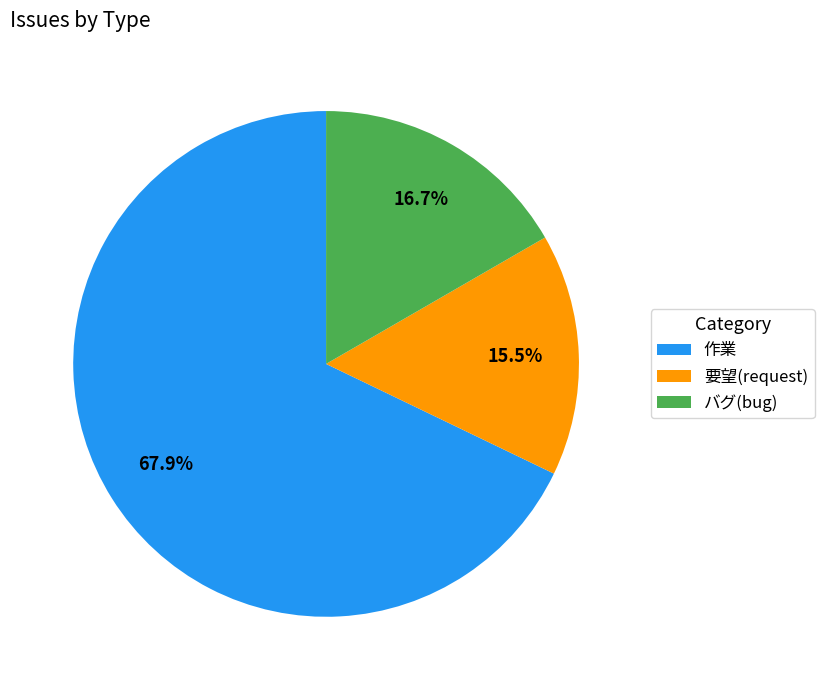

Which category has the biggest portion of the pie?

作業